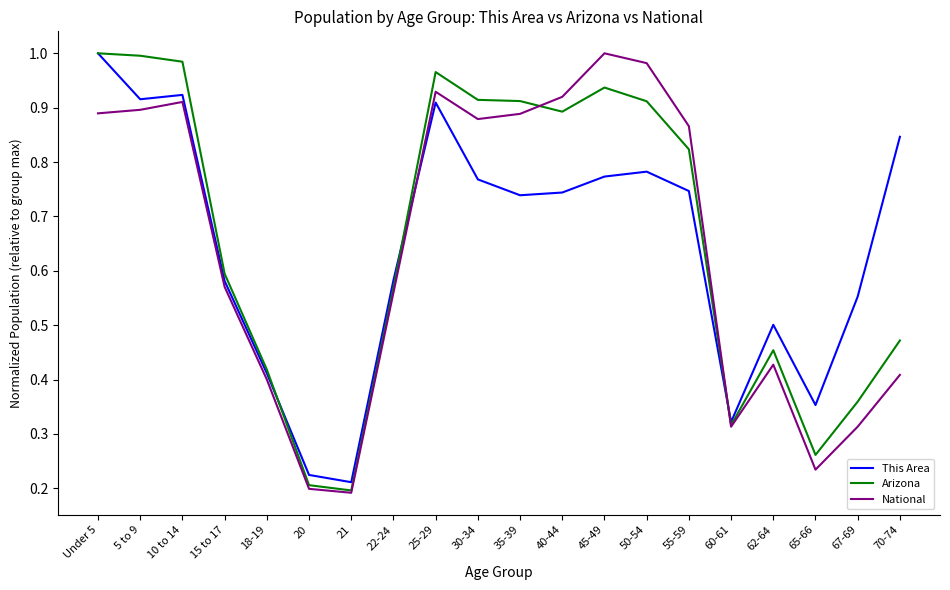

At which category is the sum across all series the highest?

Under 5